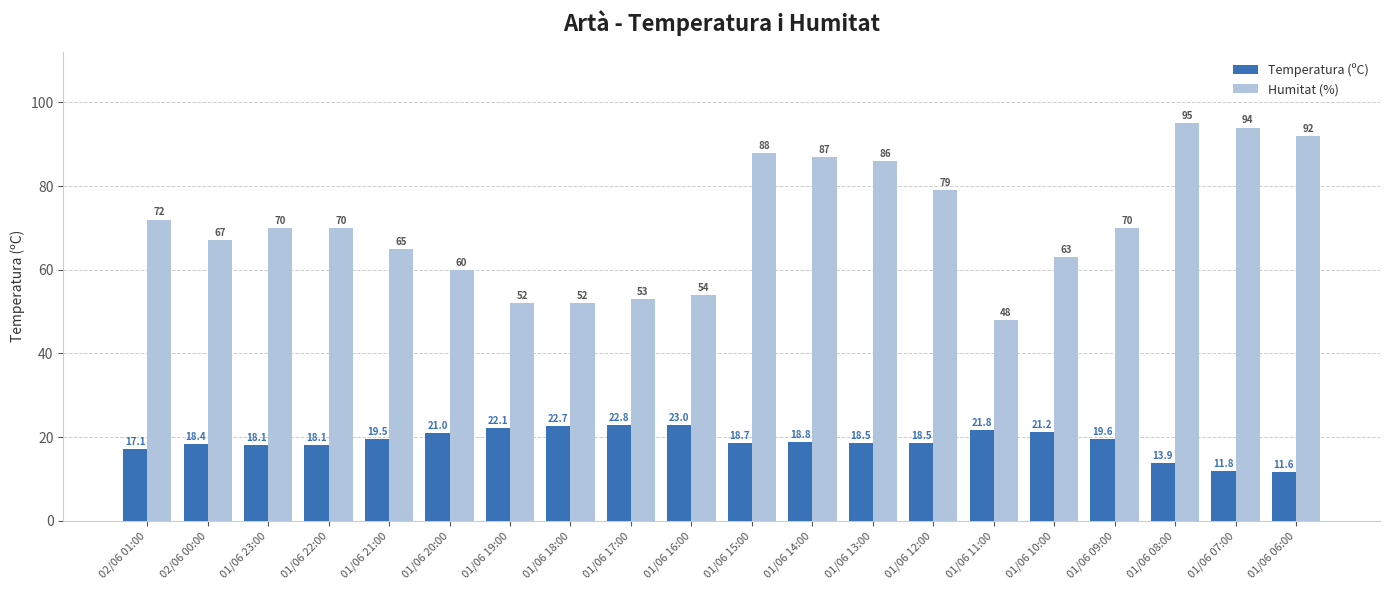

What is the value of the Humitat (%) bar at the 9th from the left?

53.0